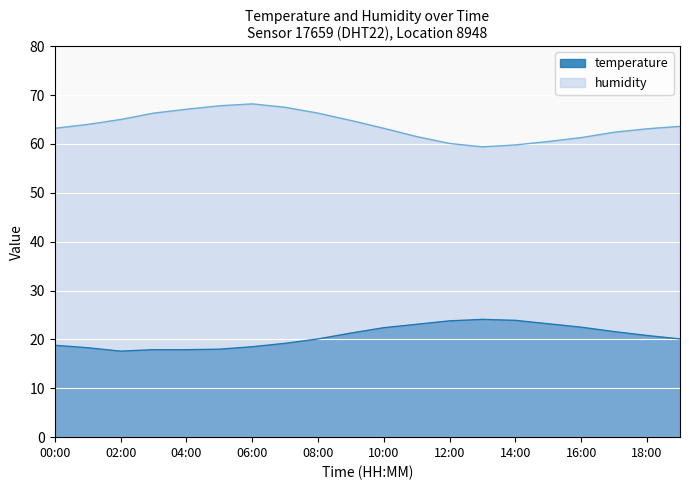

Reading left to right, extract all data points from this chart.

temperature: 18.8	18.3	17.6	17.9	17.9	18.0	18.5	19.2	20.1	21.3	22.4	23.1	23.8	24.1	23.9	23.2	22.5	21.6	20.8	20.1
humidity: 63.2	64.0	65.0	66.3	67.1	67.8	68.2	67.5	66.3	64.8	63.2	61.5	60.1	59.4	59.8	60.5	61.3	62.4	63.1	63.6